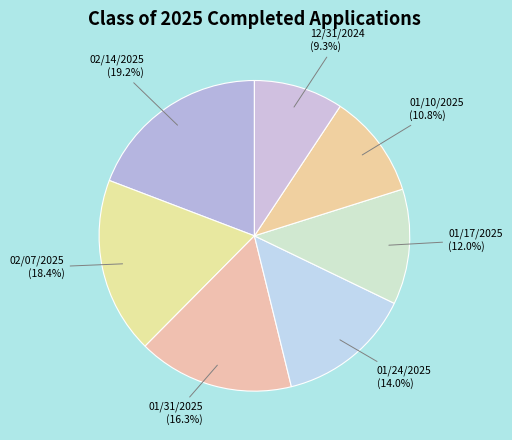

Approximately how many times larger is the value at 01/24/2025 compared to 02/14/2025?

0.7